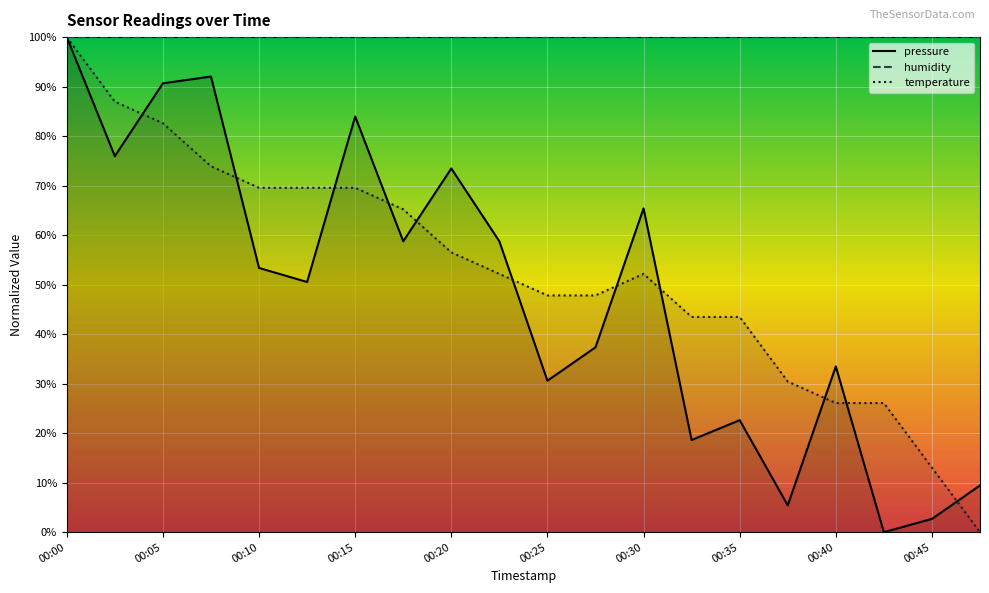

What is the difference between the maximum and minimum values in the pressure series?

100.0